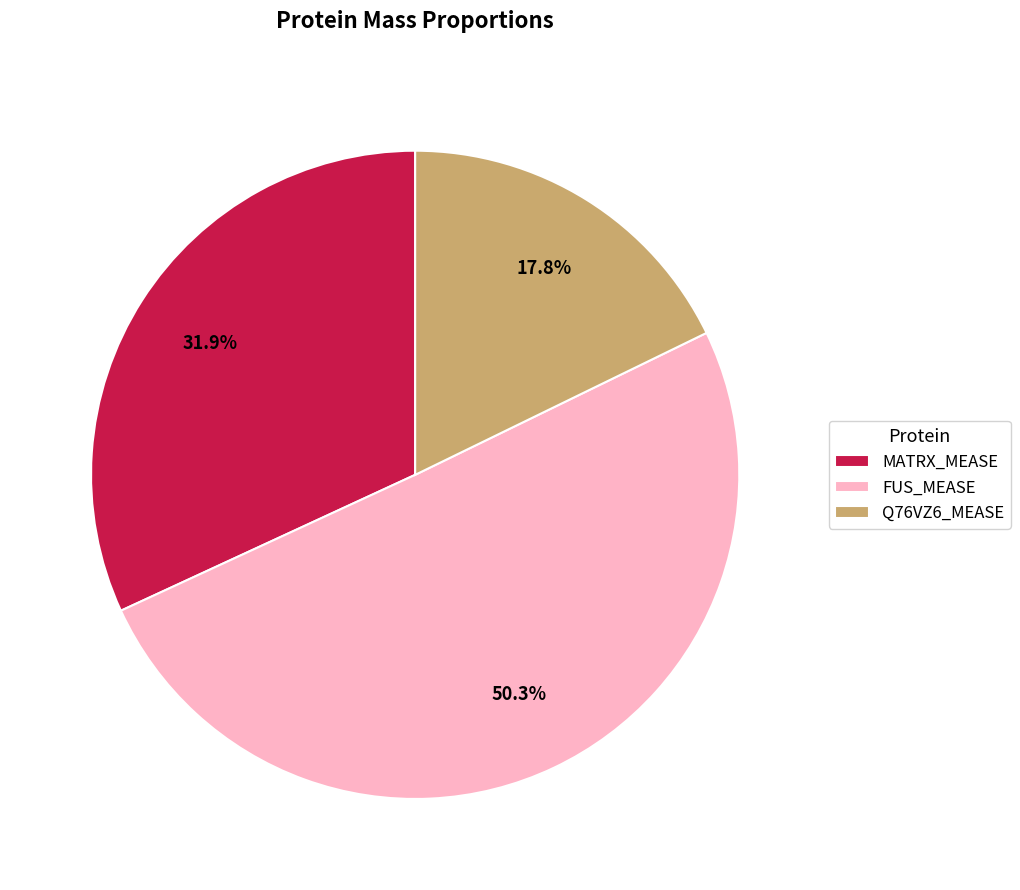

True or false: Q76VZ6_MEASE accounts for 11% of the total.

False